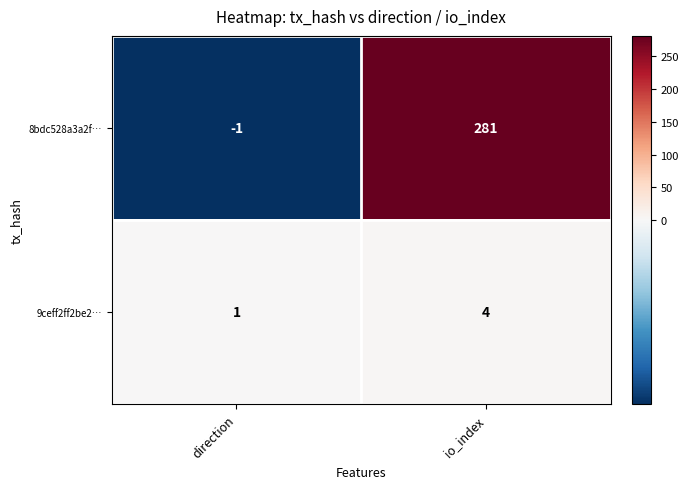

At which category does the chart reach its minimum across all series?

direction